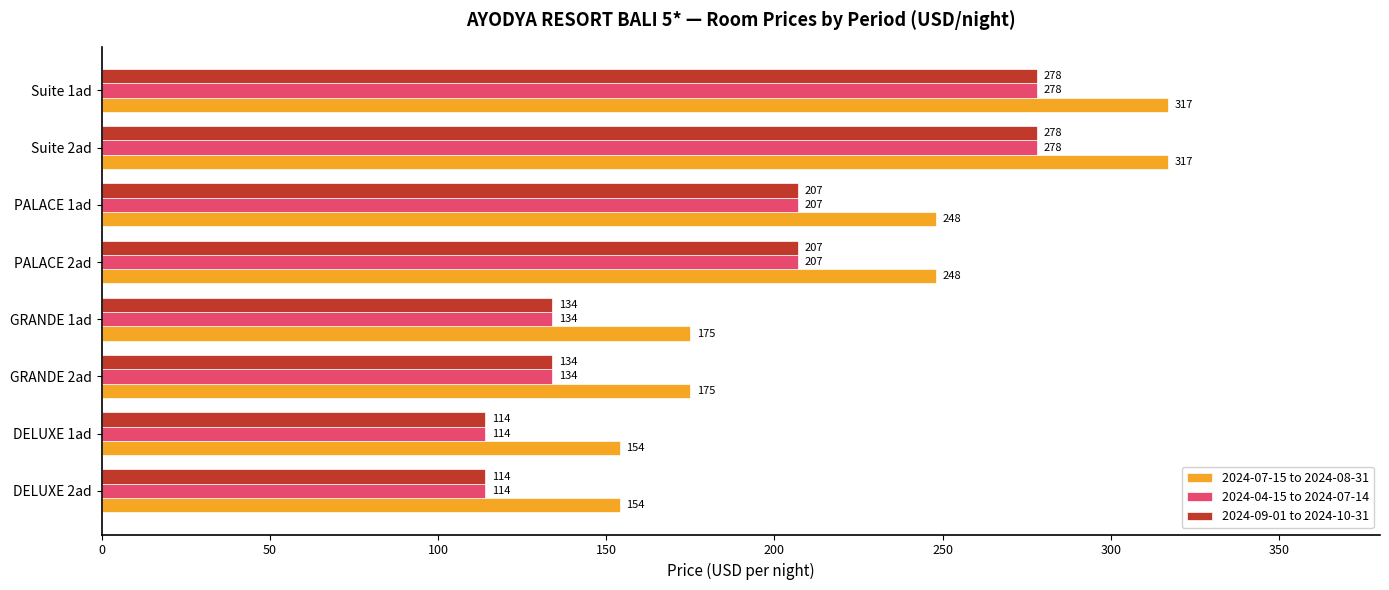

What is the average value of the 2024-07-15 to 2024-08-31 series?

224